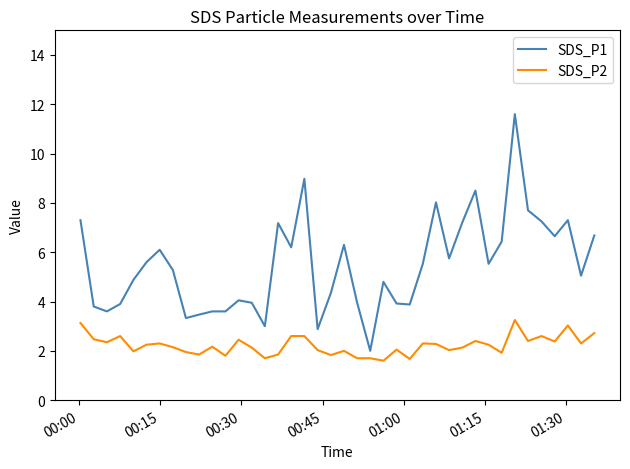

True or false: SDS_P1 has more than 2 points higher than both neighbors.

True